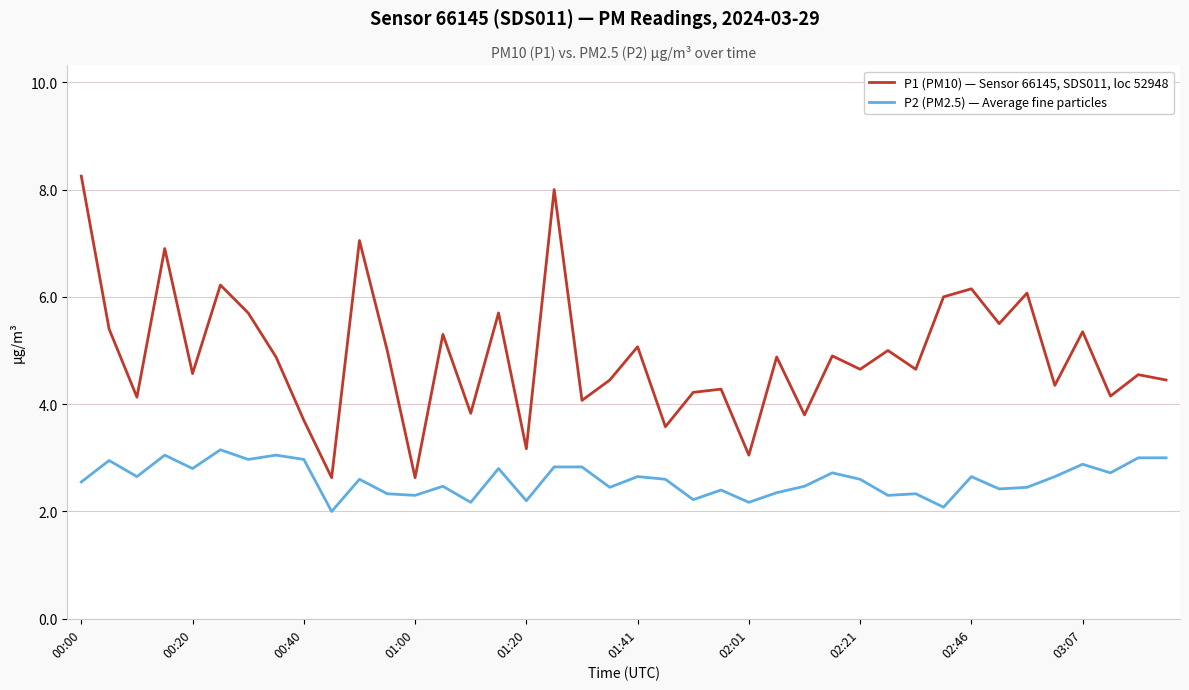

What is the difference between the second highest and second lowest values in the P1 (PM10) — Sensor 66145, SDS011, loc 52948 series?

5.4